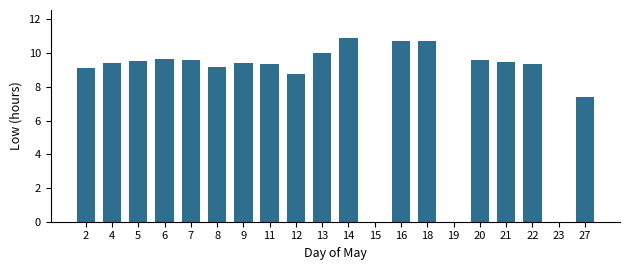

What is the sum of the values at 7 and 21?

19.1